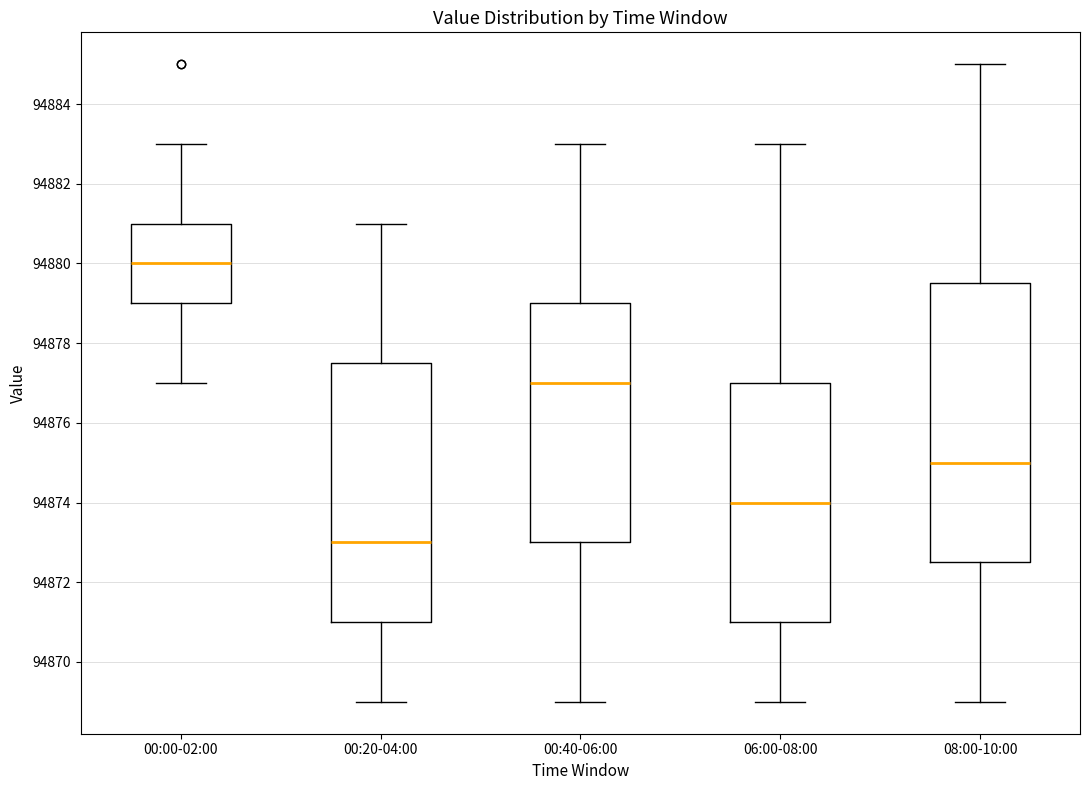

Comparing the boxes themselves (not the whiskers), which one is the tallest?

08:00-10:00